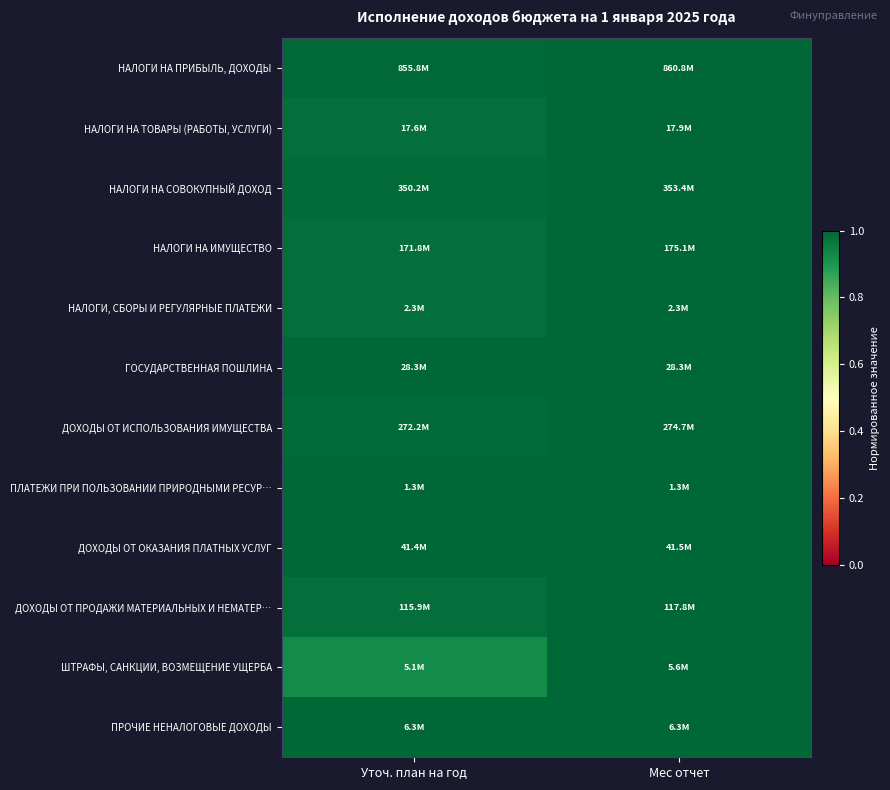

What is the maximum value shown in the chart?

1.0